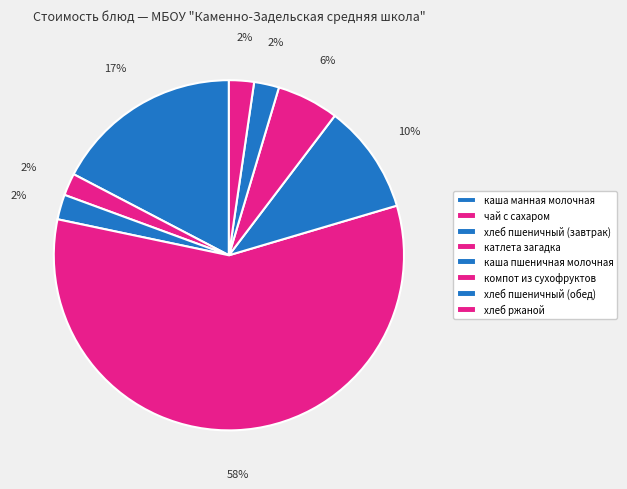

Count the number of slices in the pie.

8